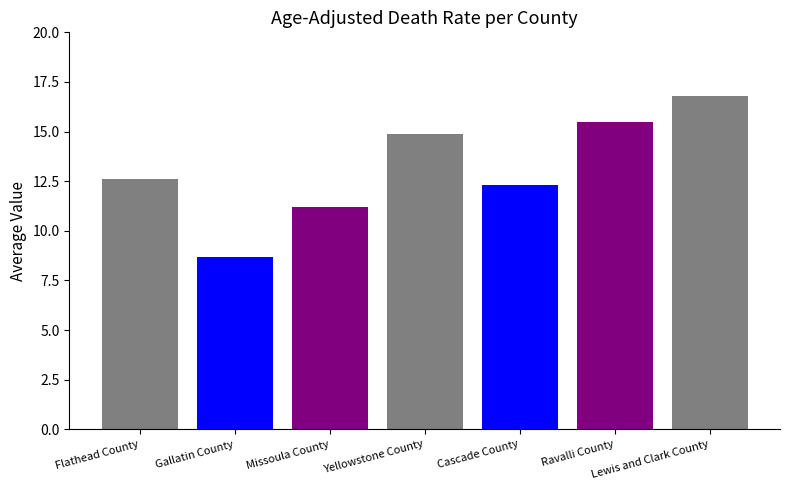

At which category does the chart reach its minimum across all series?

Gallatin County